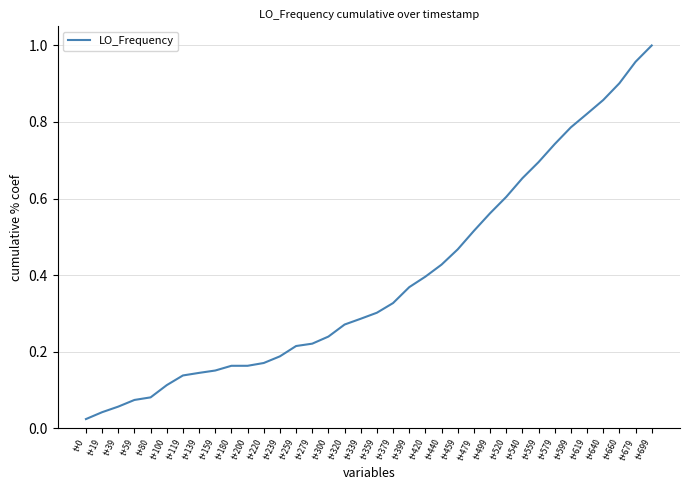

What is the change in value from t+0 to t+499?

+0.5